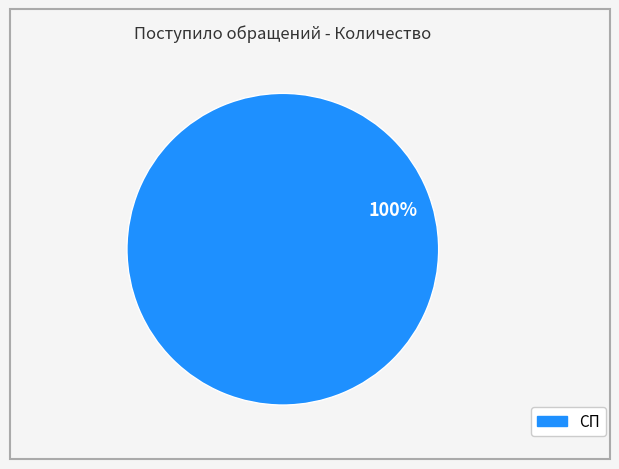

How many segments does this pie chart have?

1